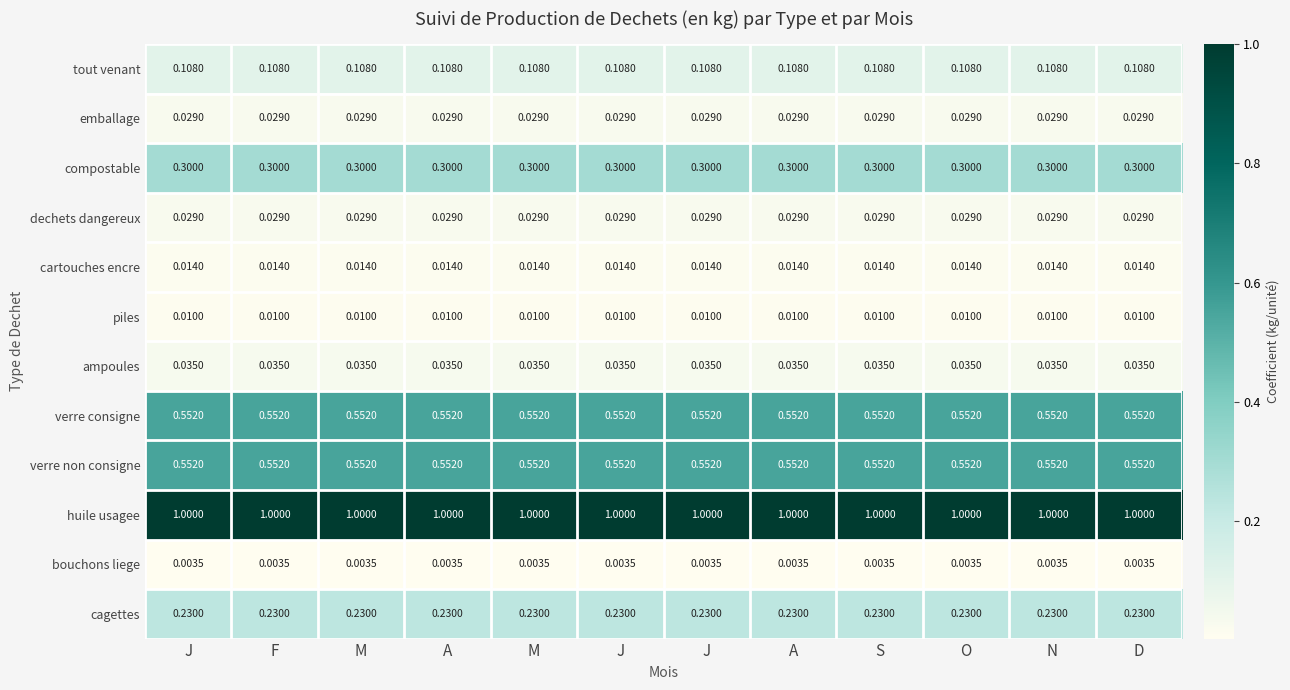

At M, list the series in order from smallest to largest.

bouchons liege, piles, cartouches encre, emballage, dechets dangereux, ampoules, tout venant, cagettes, compostable, verre consigne, verre non consigne, huile usagee